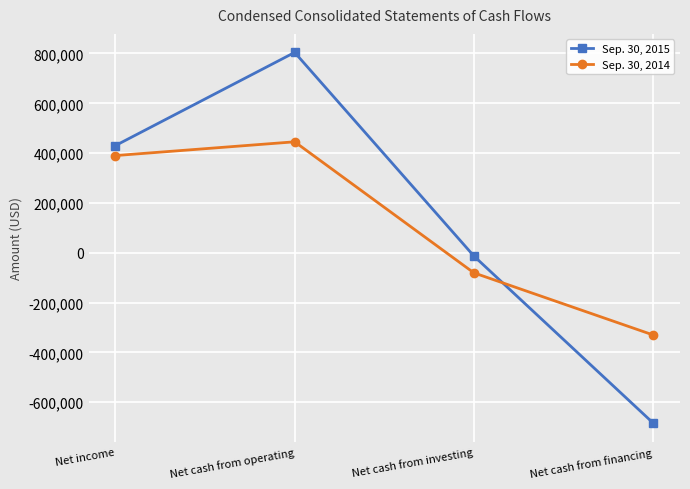

What is the label of the 3rd point from the right?

Net cash from operating